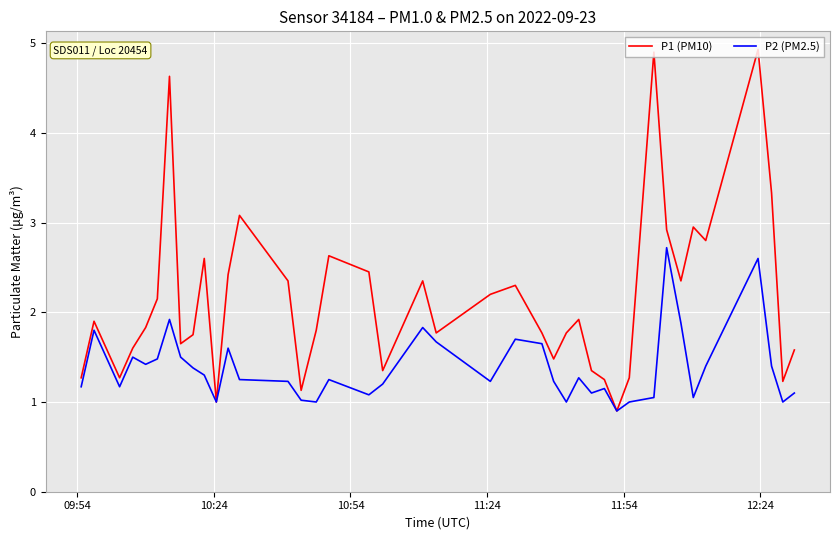

What is the smallest value displayed?

0.9